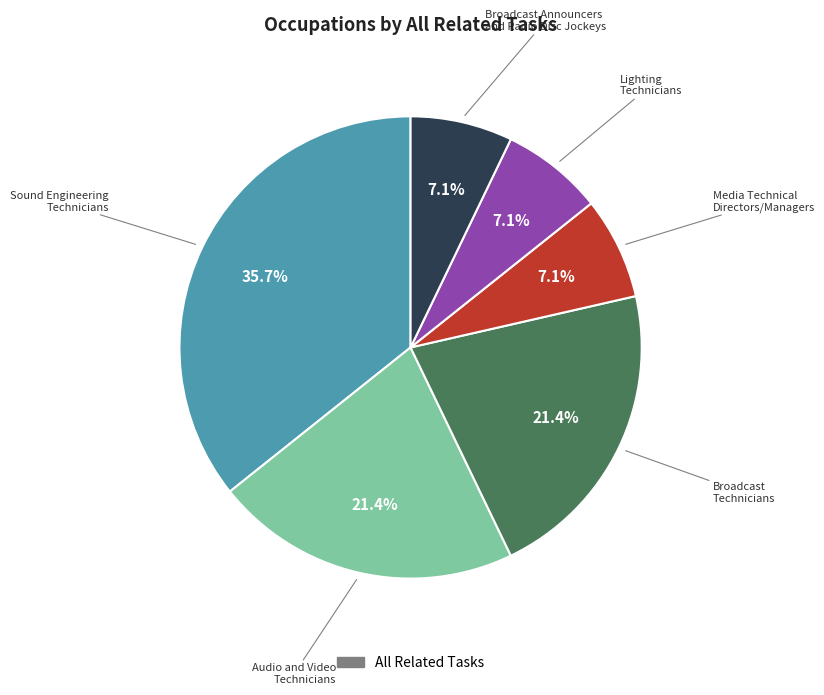

Is there any slice that represents more than half of the pie?

No